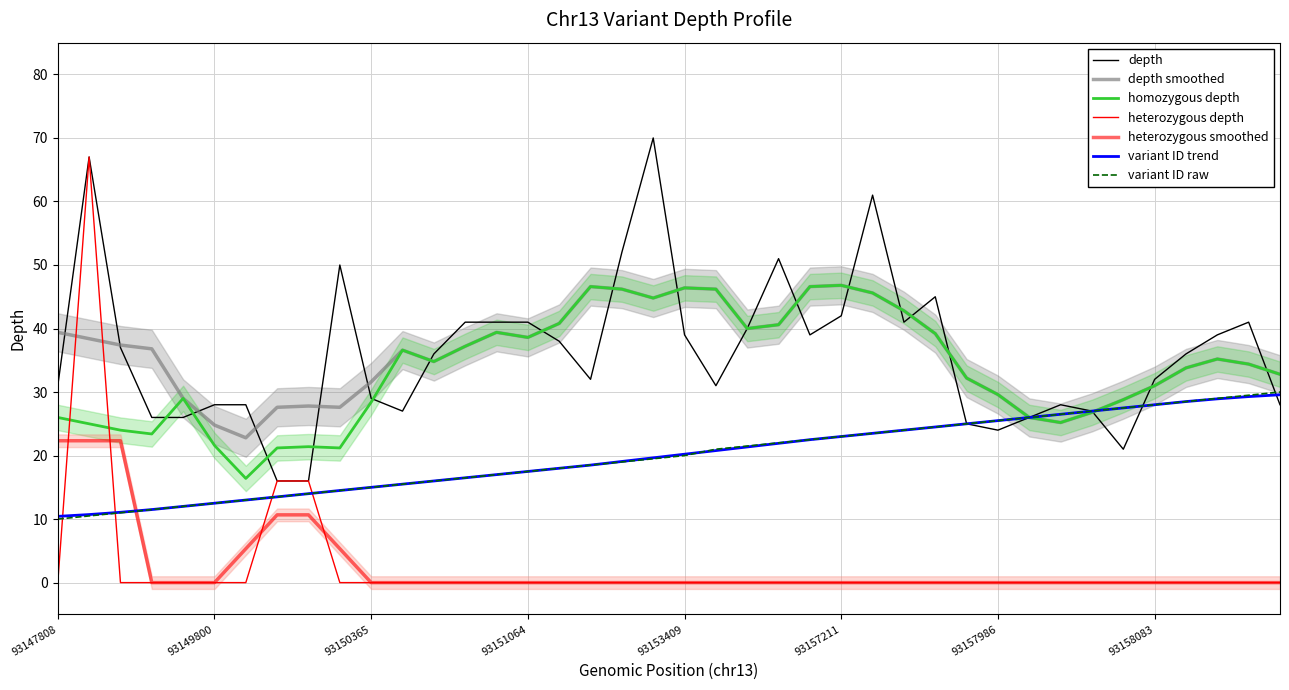

True or false: heterozygous_depth has a value of 0 at 33.

True